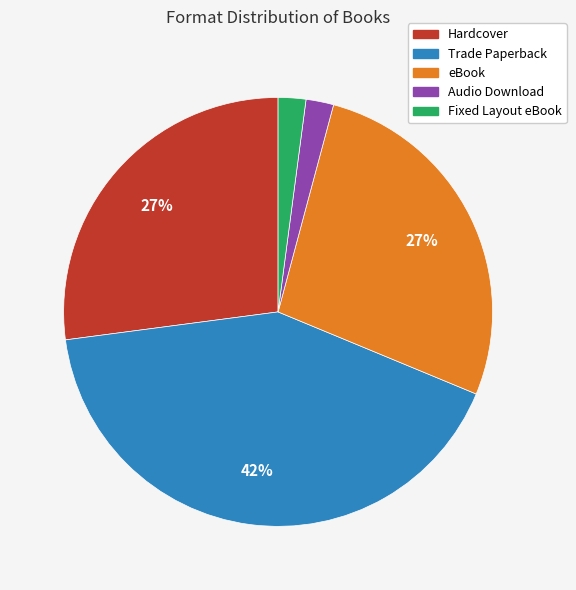

Which slice is the largest?

Trade Paperback